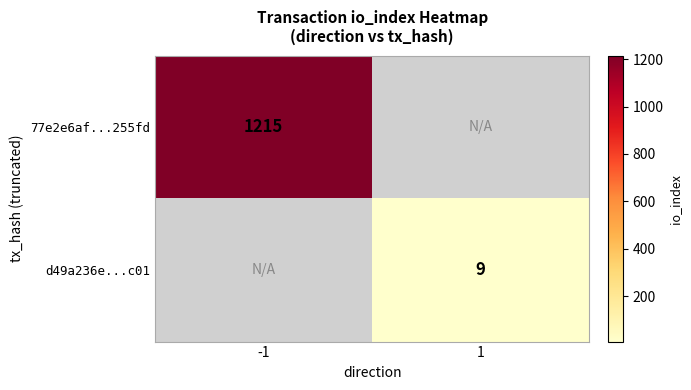

The value of d49a236e...c01 at 1 is 14. True or false?

False